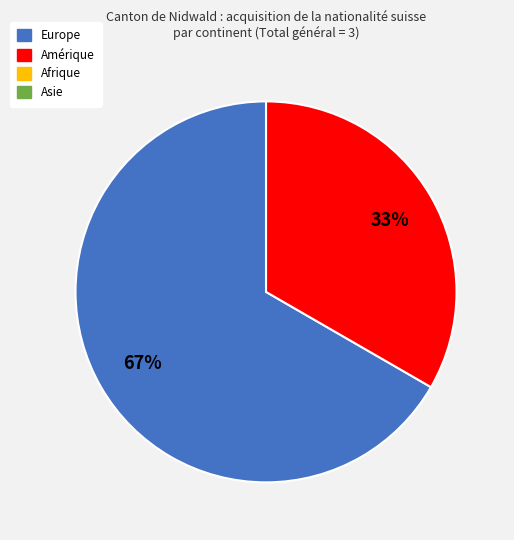

How many segments does this pie chart have?

2